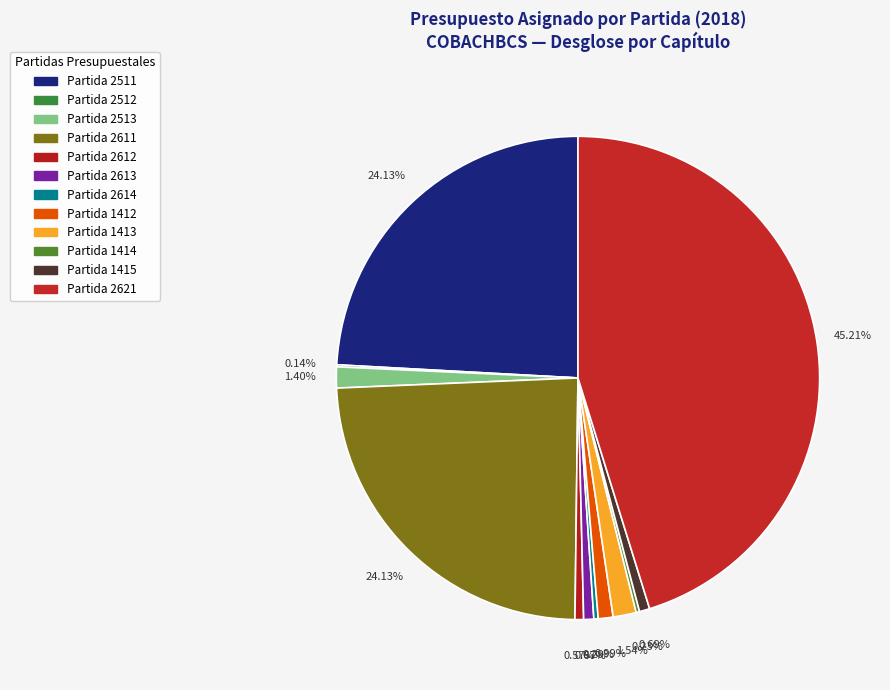

Rank the categories by value from highest to lowest.

2621, 2511, 2611, 1413, 2513, 1412, 1415, 2613, 2612, 2614, 1414, 2512